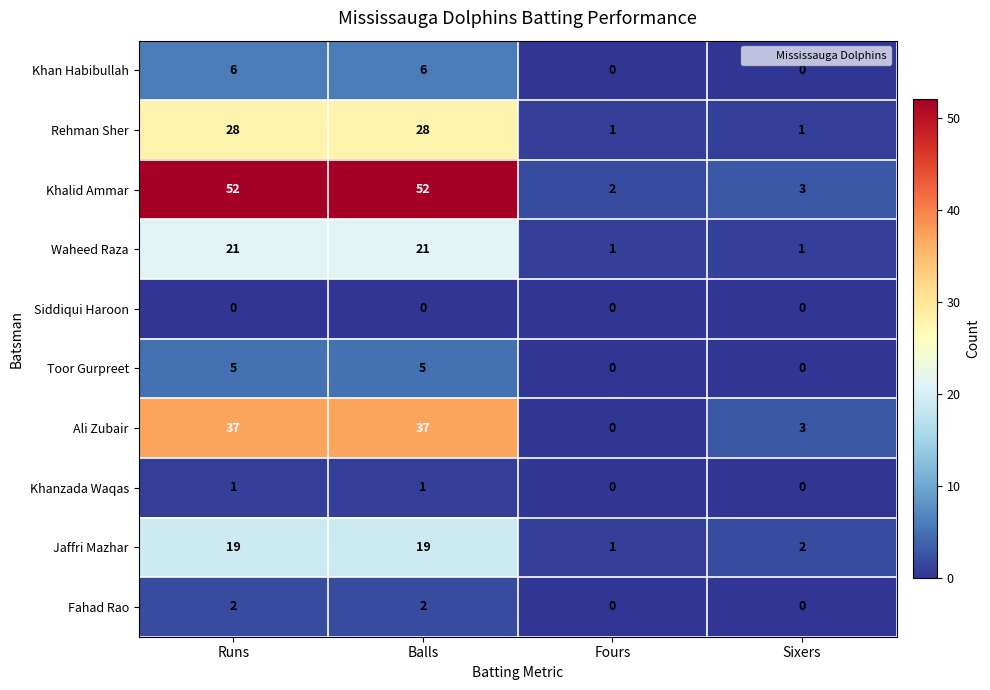

What is the maximum value shown in the chart?

52